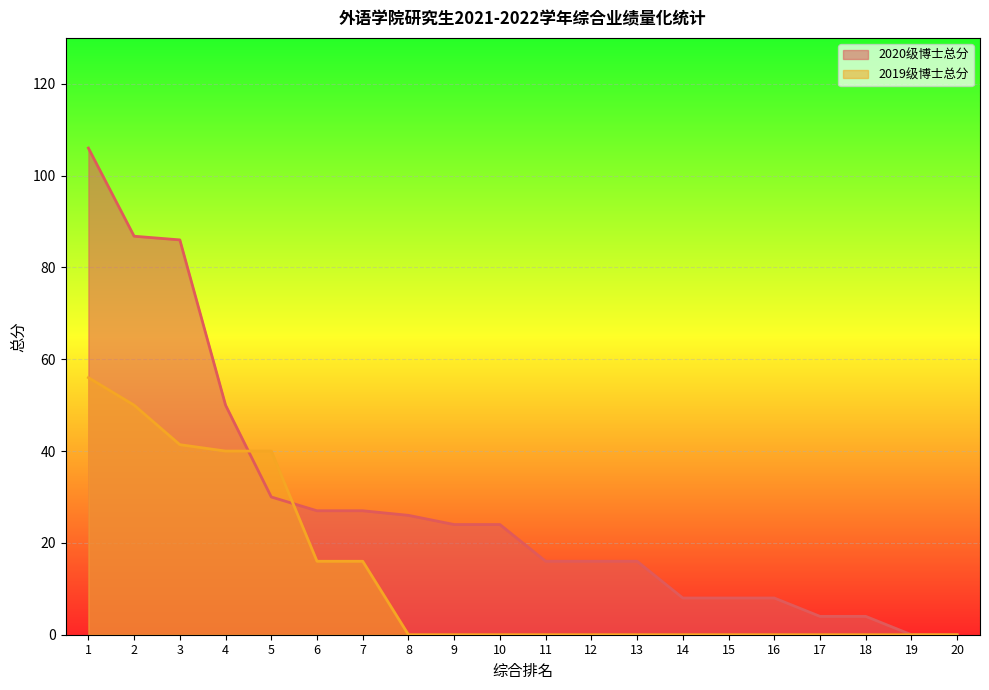

How many times do 2020级博士总分 and 2019级博士总分 cross each other?

2